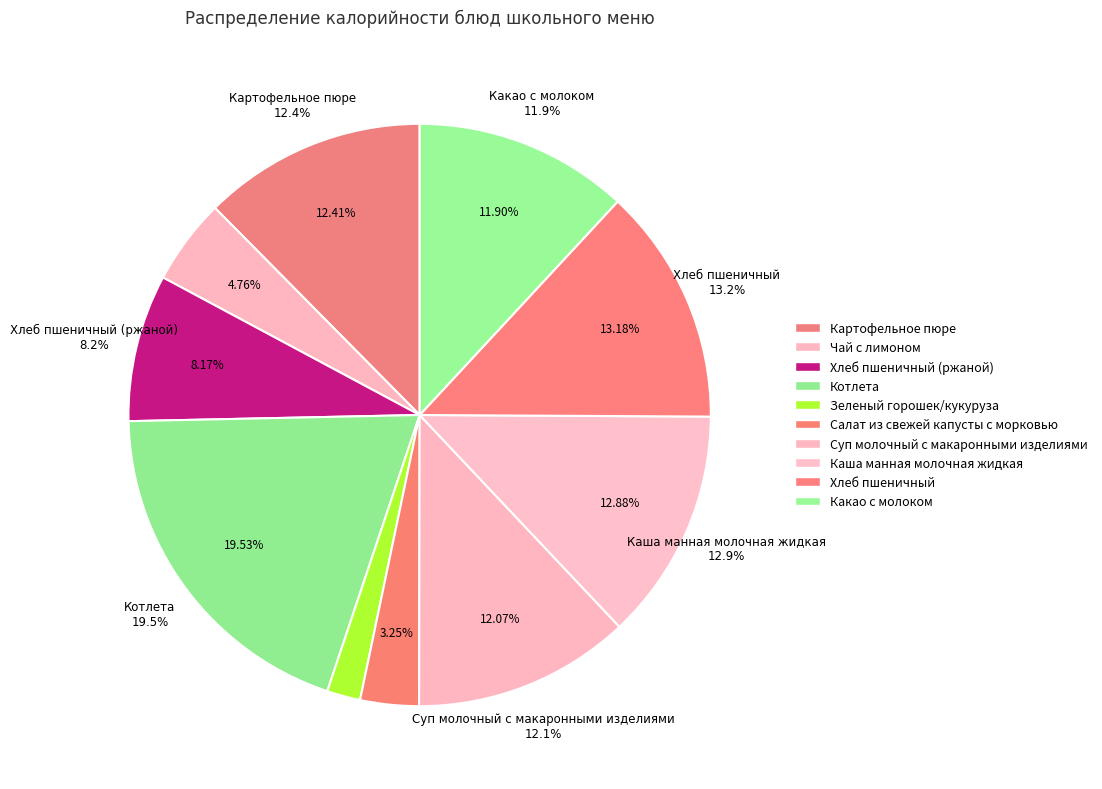

How many segments does this pie chart have?

10